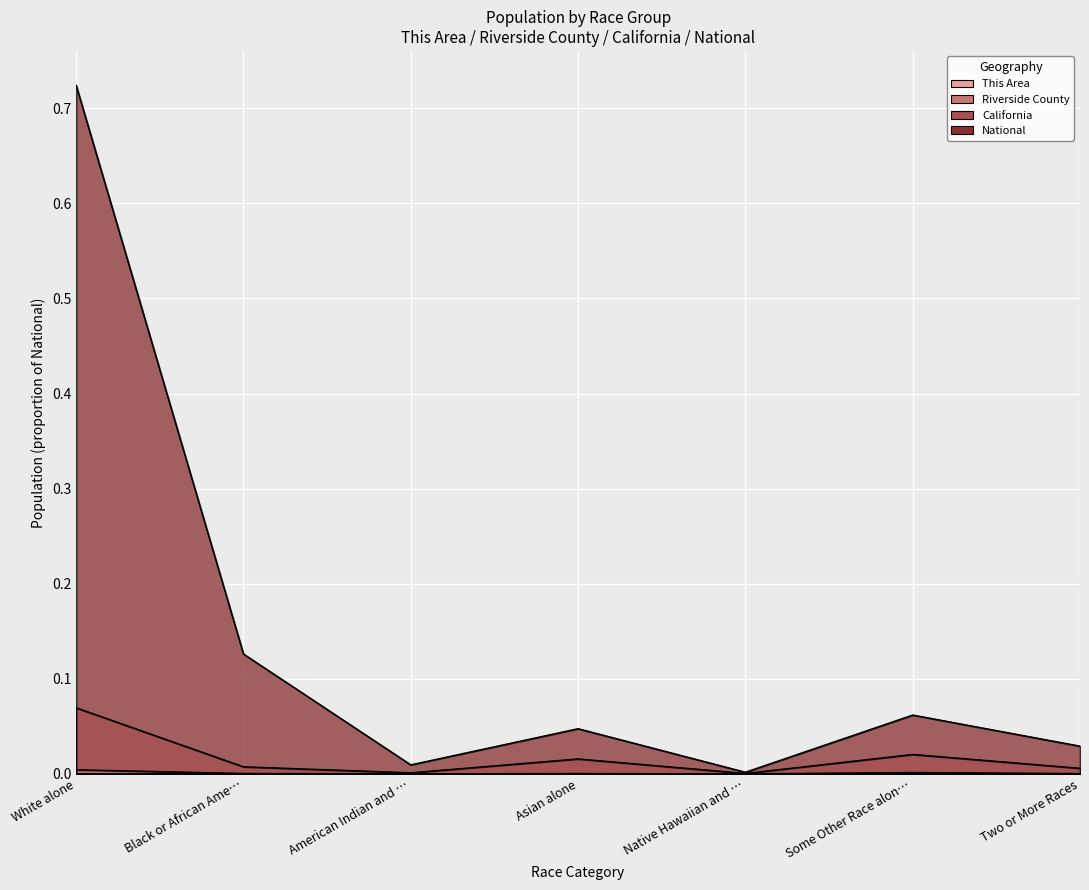

At Two or More Races, list the series in order from largest to smallest.

National, California, Riverside County, This Area